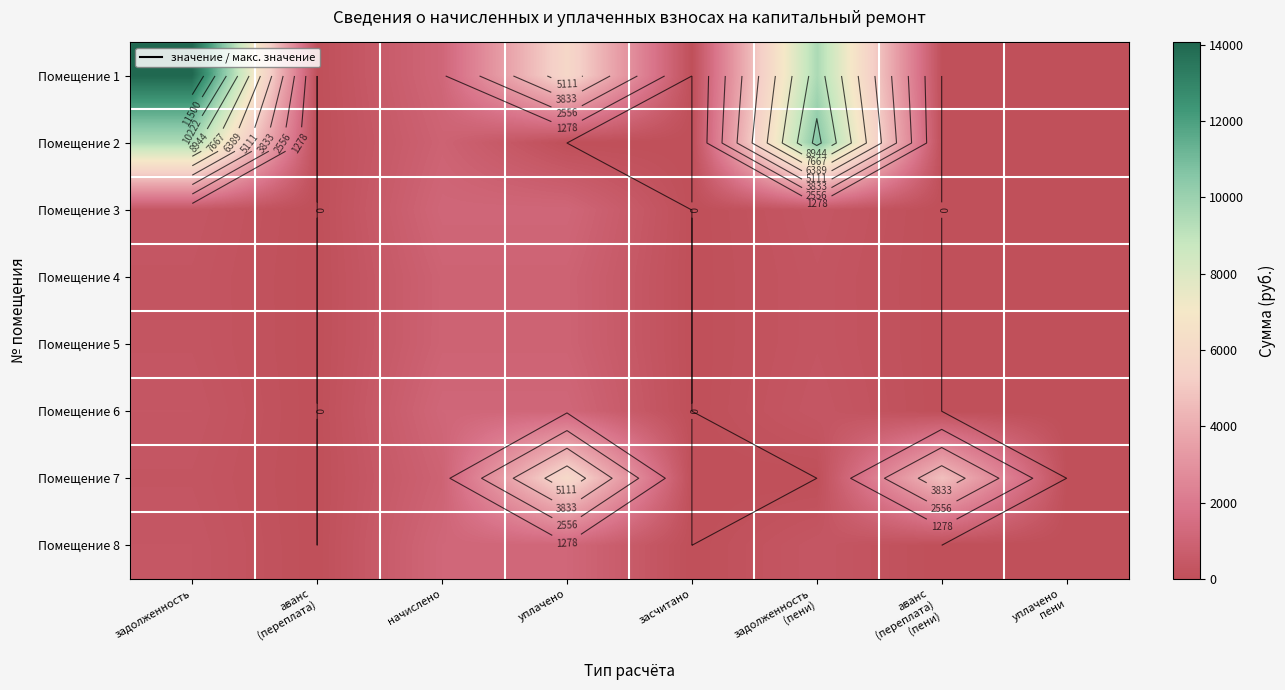

True or false: Помещение 7 has a value of 0.0 at уплачено пени.

True